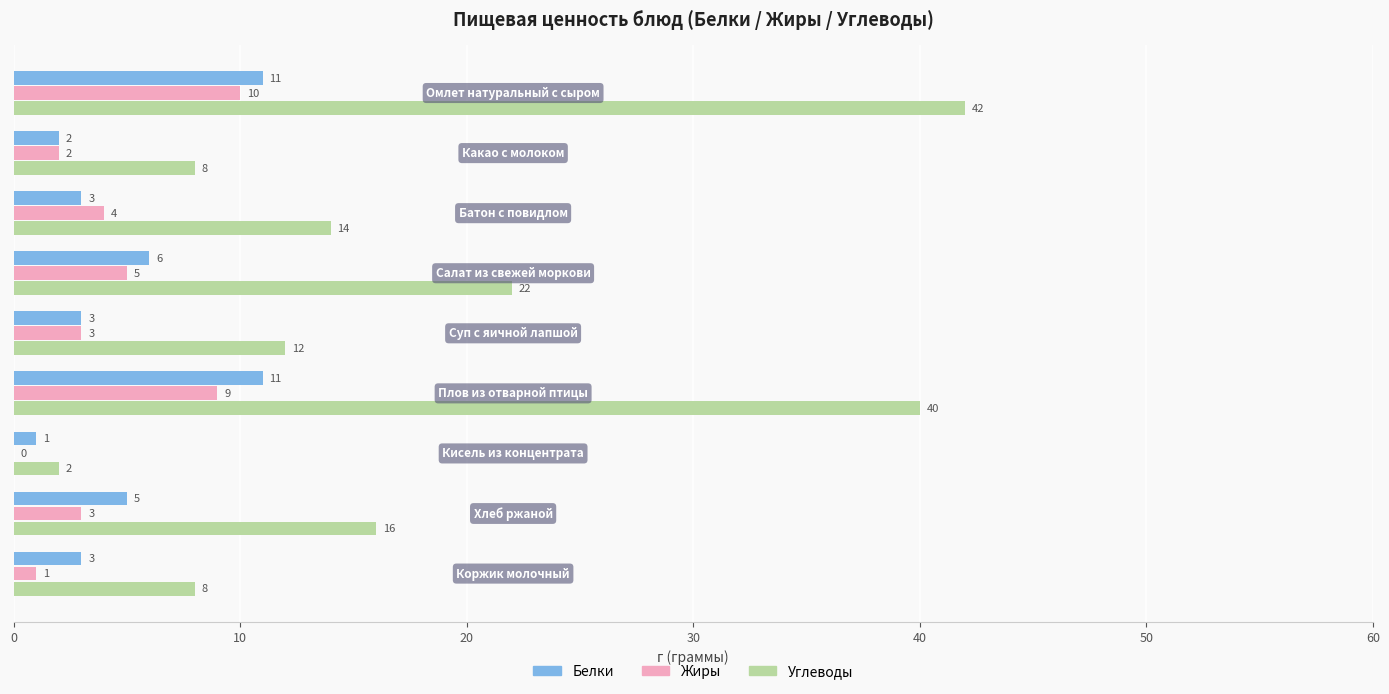

Which series has the largest total across all categories?

Углеводы